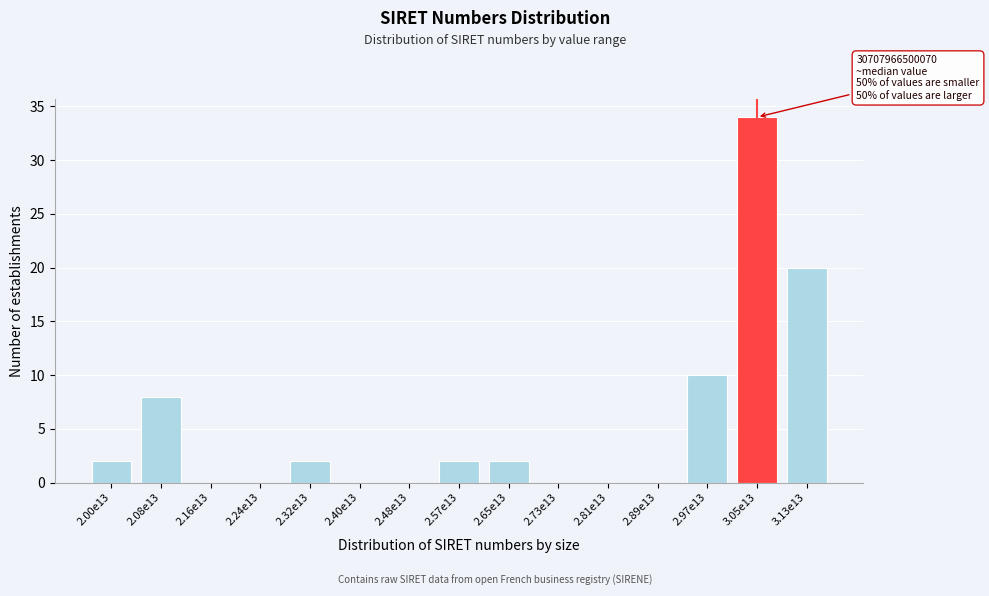

Reading left to right, extract all data points from this chart.

2.00e13=2	2.08e13=8	2.16e13=0	2.24e13=0	2.32e13=2	2.40e13=0	2.48e13=0	2.57e13=2	2.65e13=2	2.73e13=0	2.81e13=0	2.89e13=0	2.97e13=10	3.05e13=34	3.13e13=20